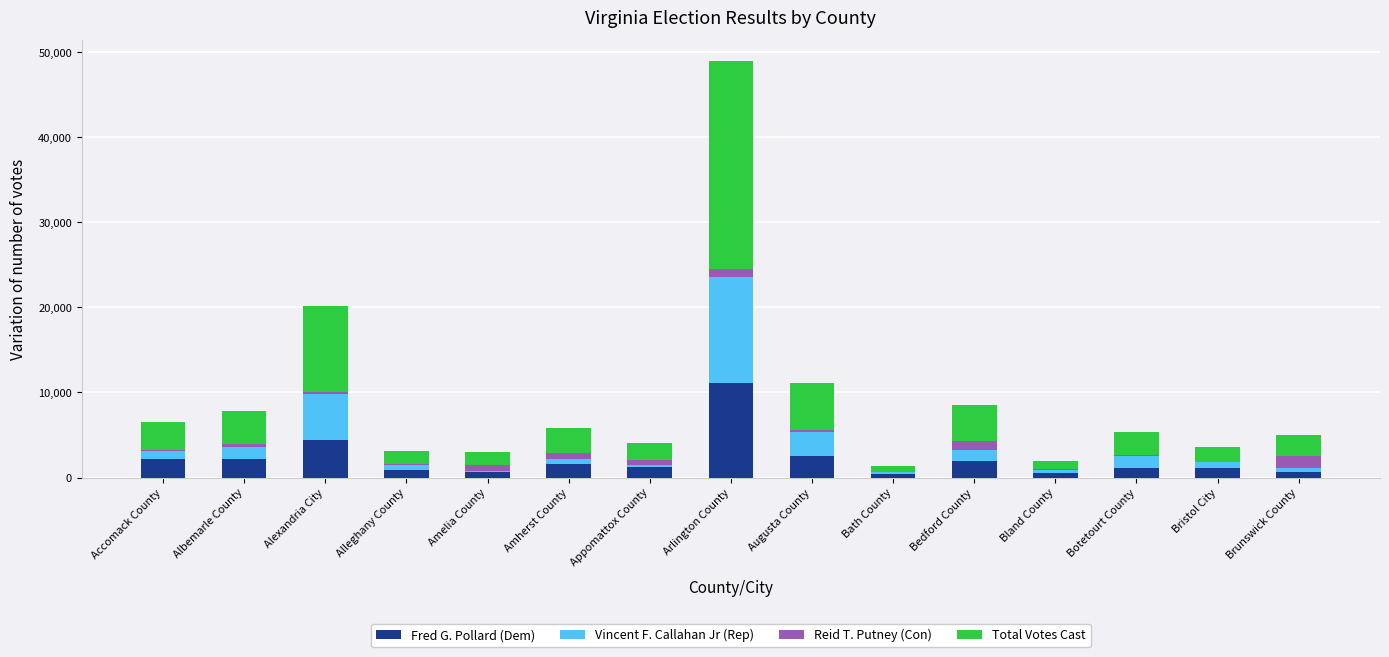

Which series changed the most between Appomattox County and Bedford County?

Total Votes Cast